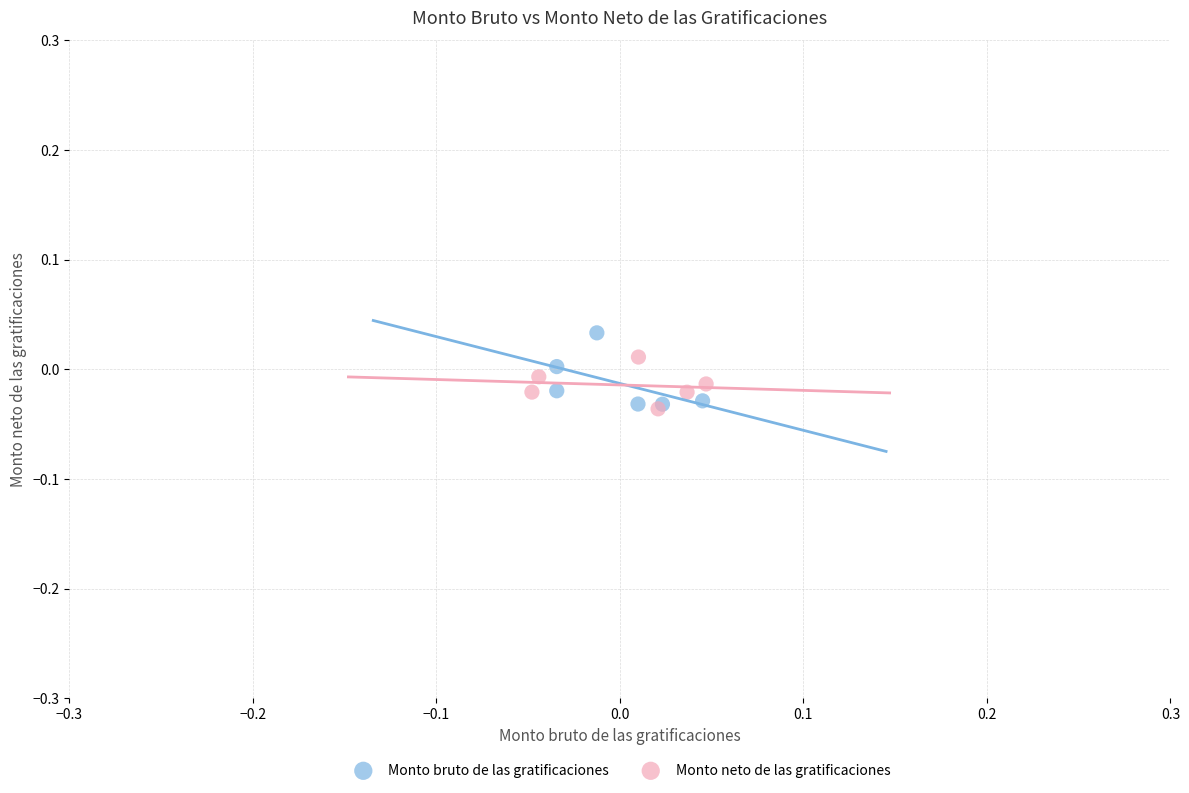

What are all the series names shown in the legend?

Monto bruto de las gratificaciones, Monto neto de las gratificaciones